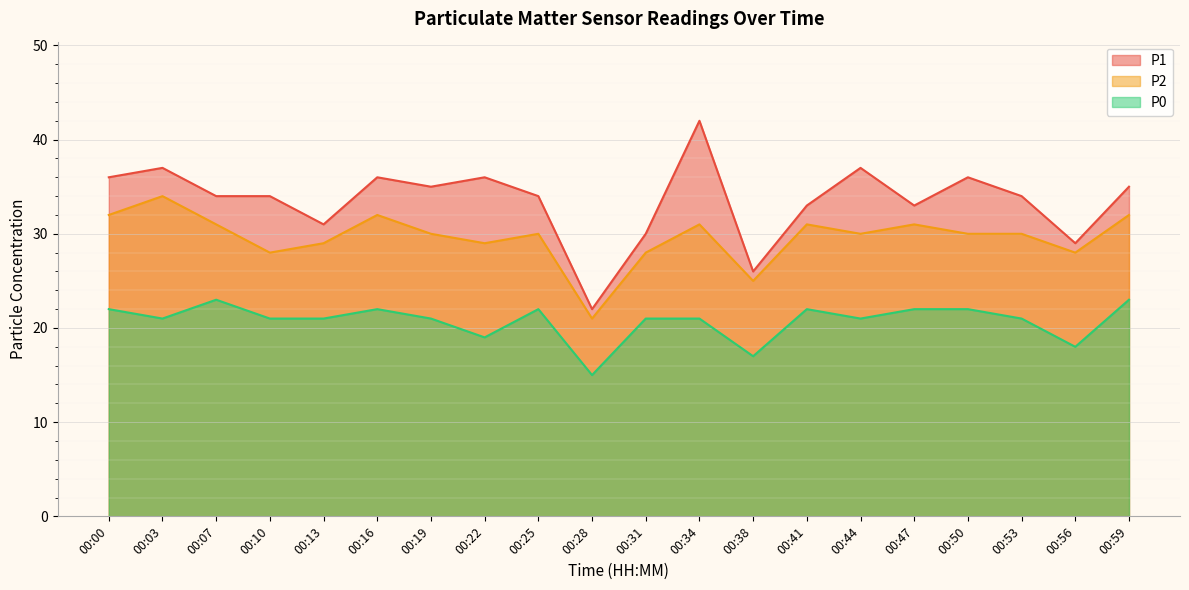

How many interior local peaks does the P2 series have?

6